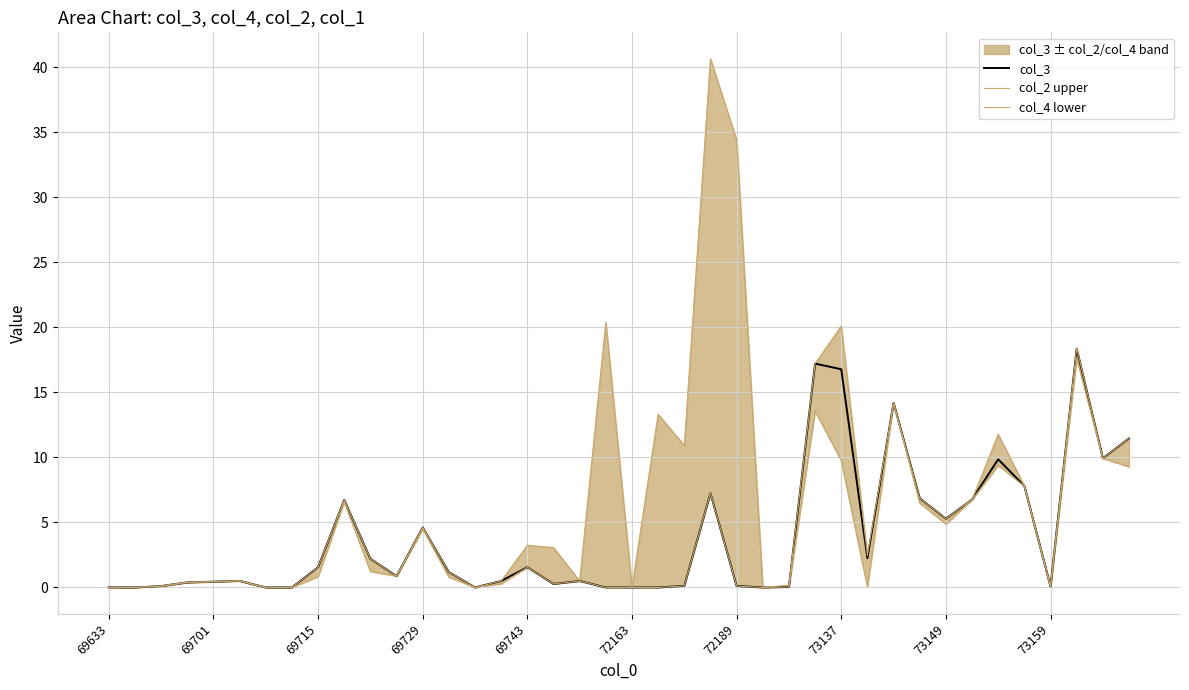

List the series in order of their peak value, highest first.

col_2 upper, col_3, col_4 lower